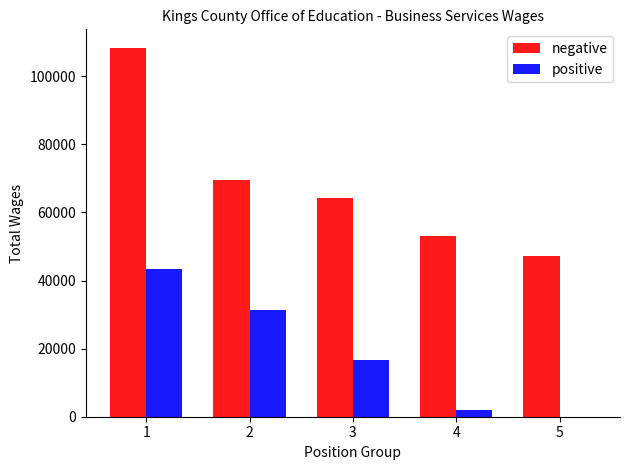

Does the chart contain stacked bars?

No